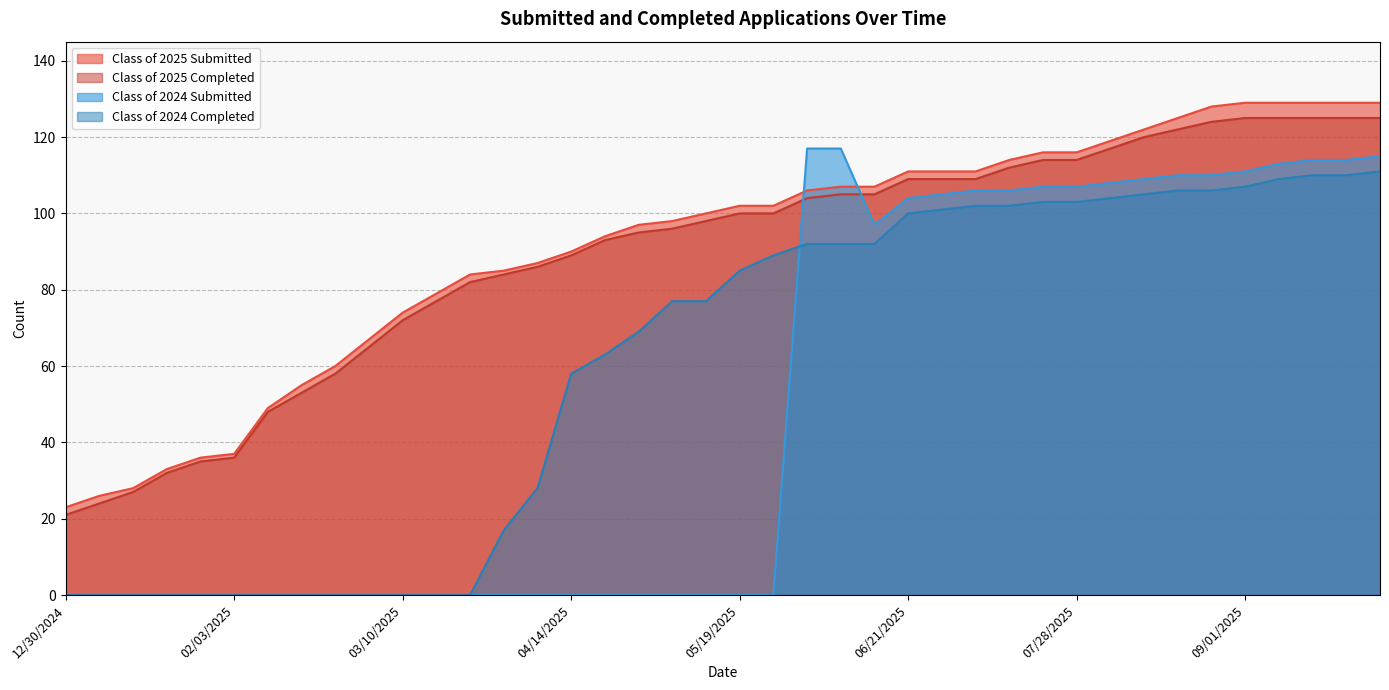

How many positive values does the Class of 2024 Submitted series have?

18